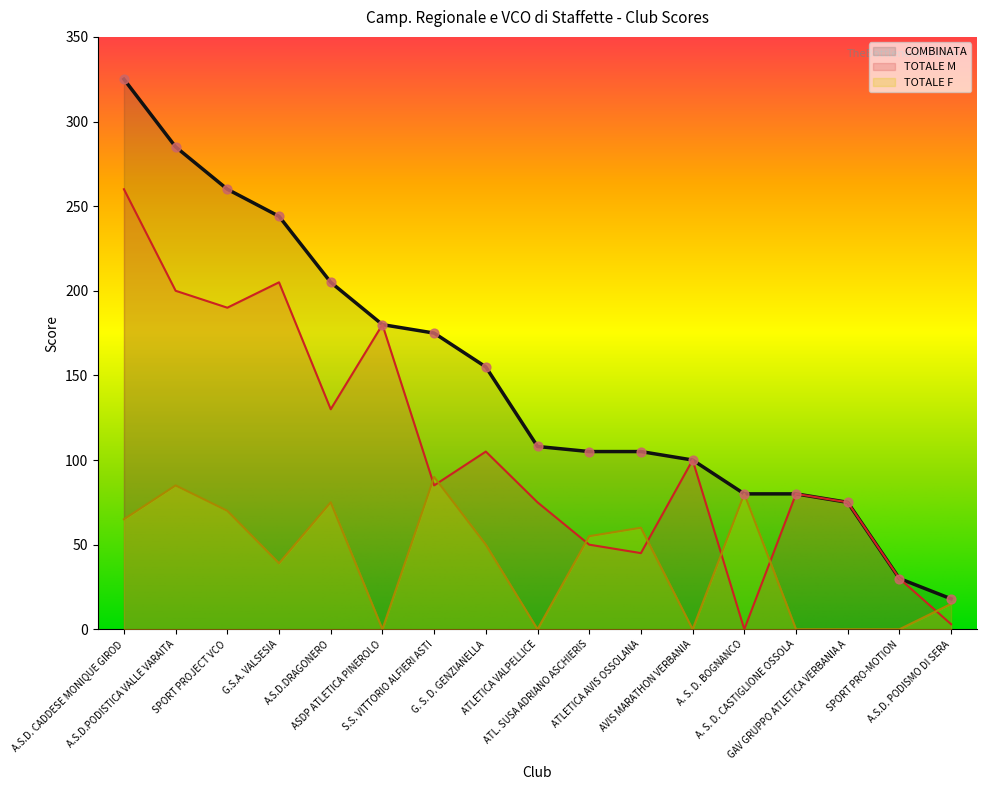

What is the total value across all series at A.S.D. CADDESE MONIQUE GIROD?

650